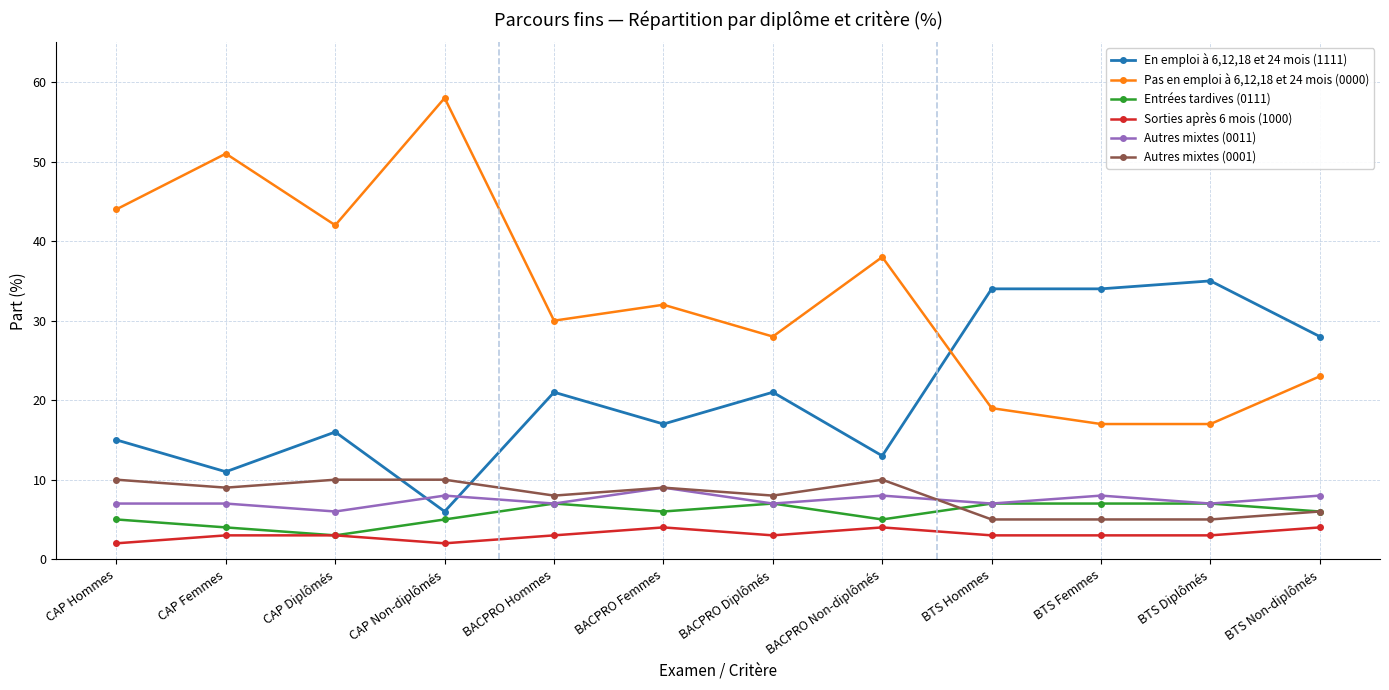

What is the value of the Entrées tardives (0111) point at the 12th from the left?

6